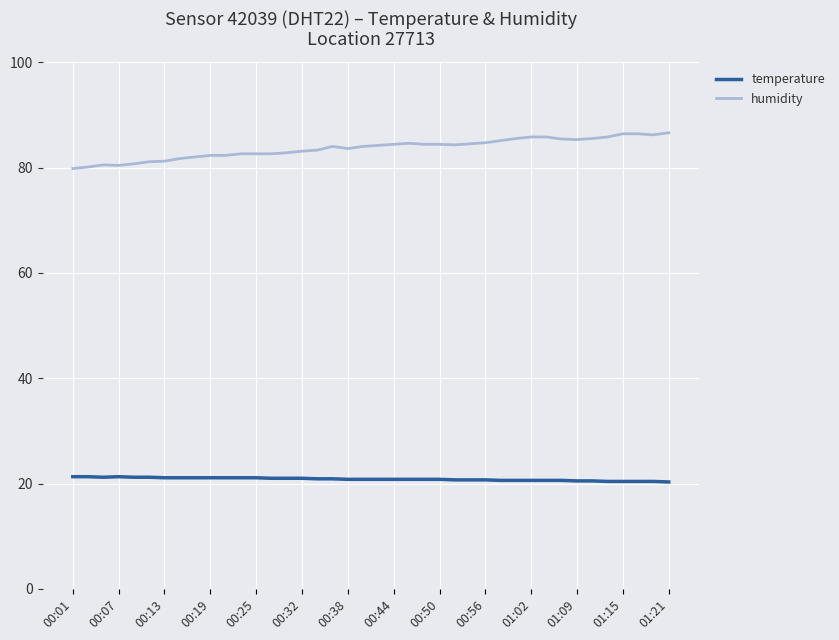

List the series in order of their overall mean, lowest first.

temperature, humidity